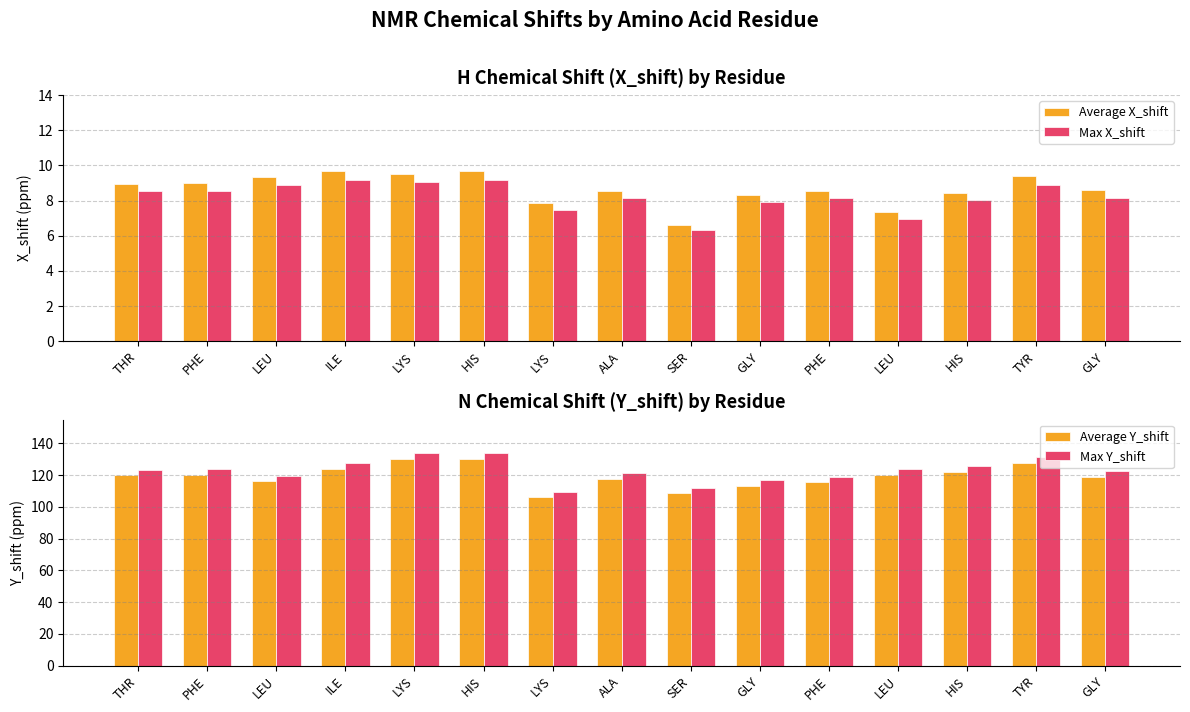

Reading left to right, extract all data points from this chart.

Average X_shift: 9.0	9.0	9.3	9.7	9.5	9.7	7.8	8.6	6.6	8.3	8.6	7.3	8.4	9.4	8.6
Max X_shift: 8.5	8.6	8.9	9.2	9.0	9.2	7.4	8.1	6.3	7.9	8.1	7.0	8.0	8.9	8.2
Average Y_shift: 119.9	120.4	116.0	124.0	130.2	130.3	105.9	117.8	108.6	113.3	115.6	120.4	122.0	127.7	118.7
Max Y_shift: 123.5	124.0	119.5	127.7	134.1	134.2	109.1	121.4	111.8	116.7	119.0	124.0	125.6	131.5	122.3